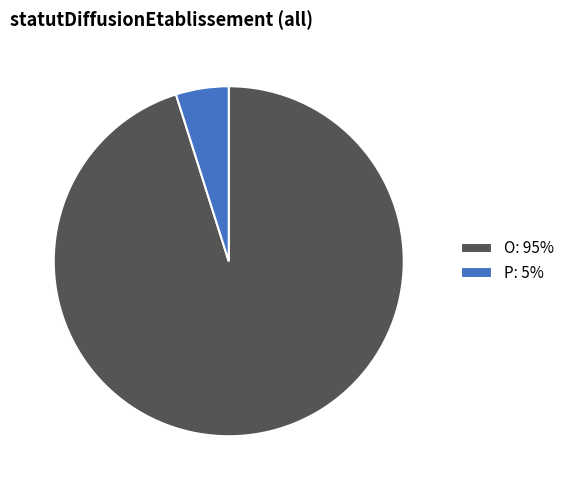

Does P: 5% represent more than half of the total?

No